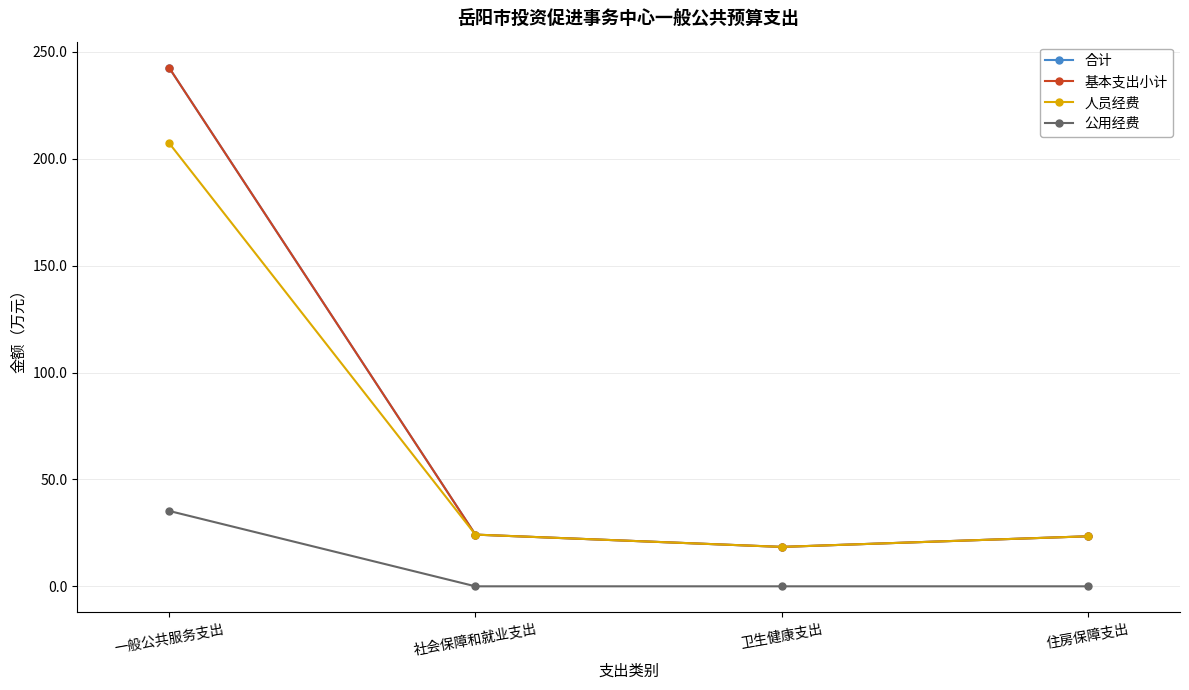

Is it true that 公用经费 equals -21.1 at 卫生健康支出?

False